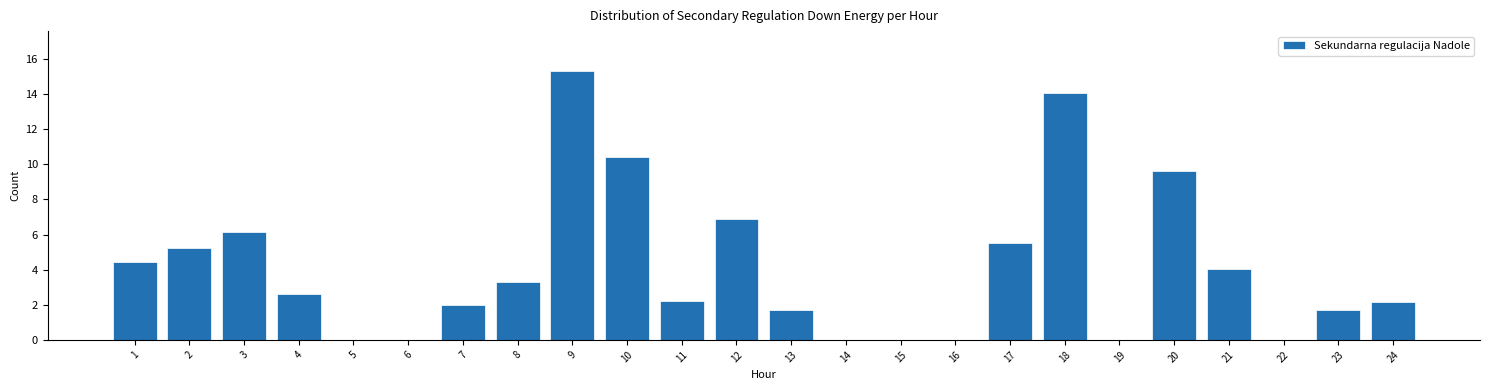

Reading right to left, what are all the values shown in this chart?

24=2.2	23=1.7	22=0.0	21=4.0	20=9.6	19=0.0	18=14.0	17=5.5	16=0.0	15=0.0	14=0.0	13=1.7	12=6.9	11=2.2	10=10.4	9=15.3	8=3.3	7=2.0	6=0.0	5=0.0	4=2.6	3=6.2	2=5.2	1=4.4